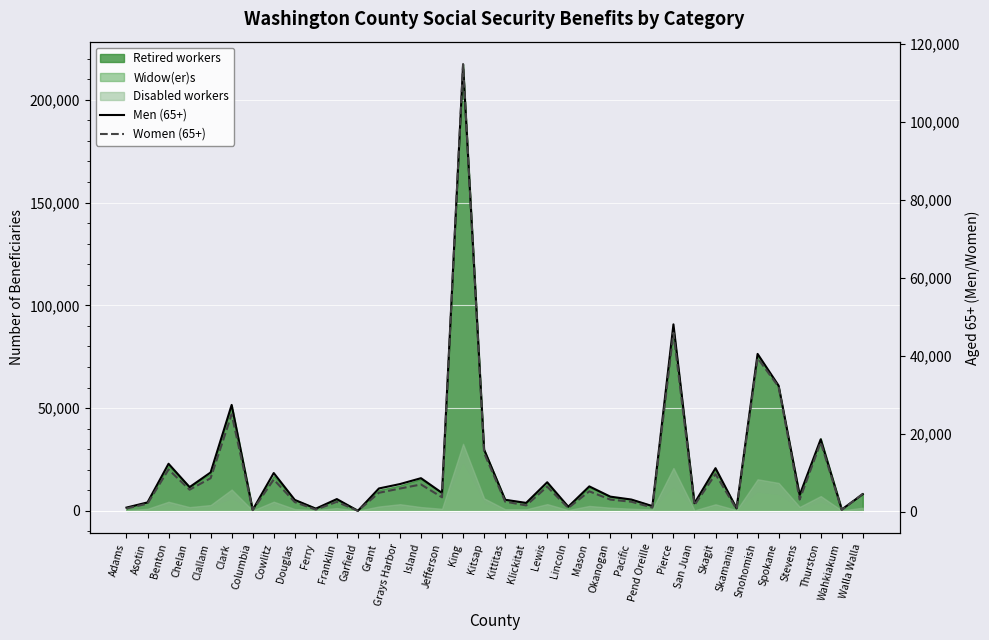

At which label does Men (65+) reach its minimum?

Garfield